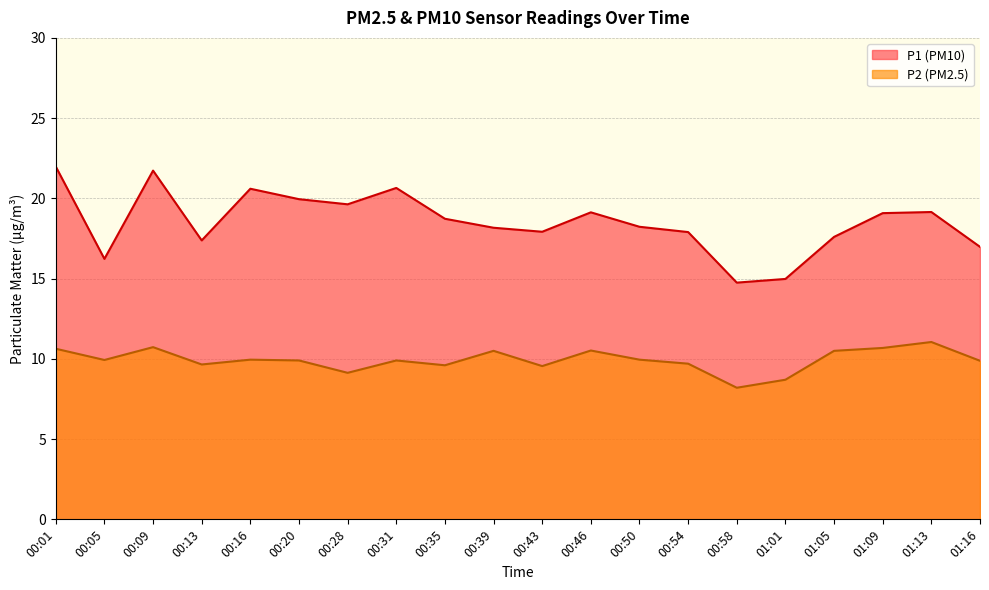

Reading left to right, list all the values displayed in this chart.

P1: 00:01=22.0	00:05=16.2	00:09=21.7	00:13=17.4	00:16=20.6	00:20=19.9	00:28=19.6	00:31=20.6	00:35=18.7	00:39=18.2	00:43=17.9	00:46=19.1	00:50=18.2	00:54=17.9	00:58=14.8	01:01=15.0	01:05=17.6	01:09=19.1	01:13=19.1	01:16=17.0
P2: 00:01=10.6	00:05=9.9	00:09=10.7	00:13=9.7	00:16=9.9	00:20=9.9	00:28=9.1	00:31=9.9	00:35=9.6	00:39=10.5	00:43=9.6	00:46=10.5	00:50=9.9	00:54=9.7	00:58=8.2	01:01=8.7	01:05=10.5	01:09=10.7	01:13=11.1	01:16=9.9